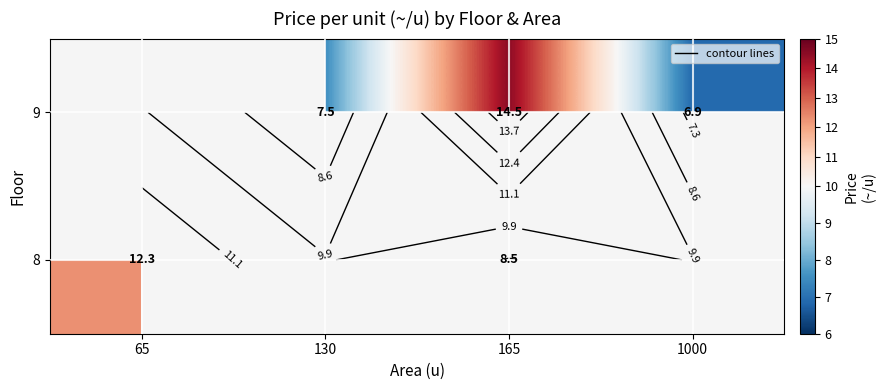

What is the smallest value displayed?

6.9